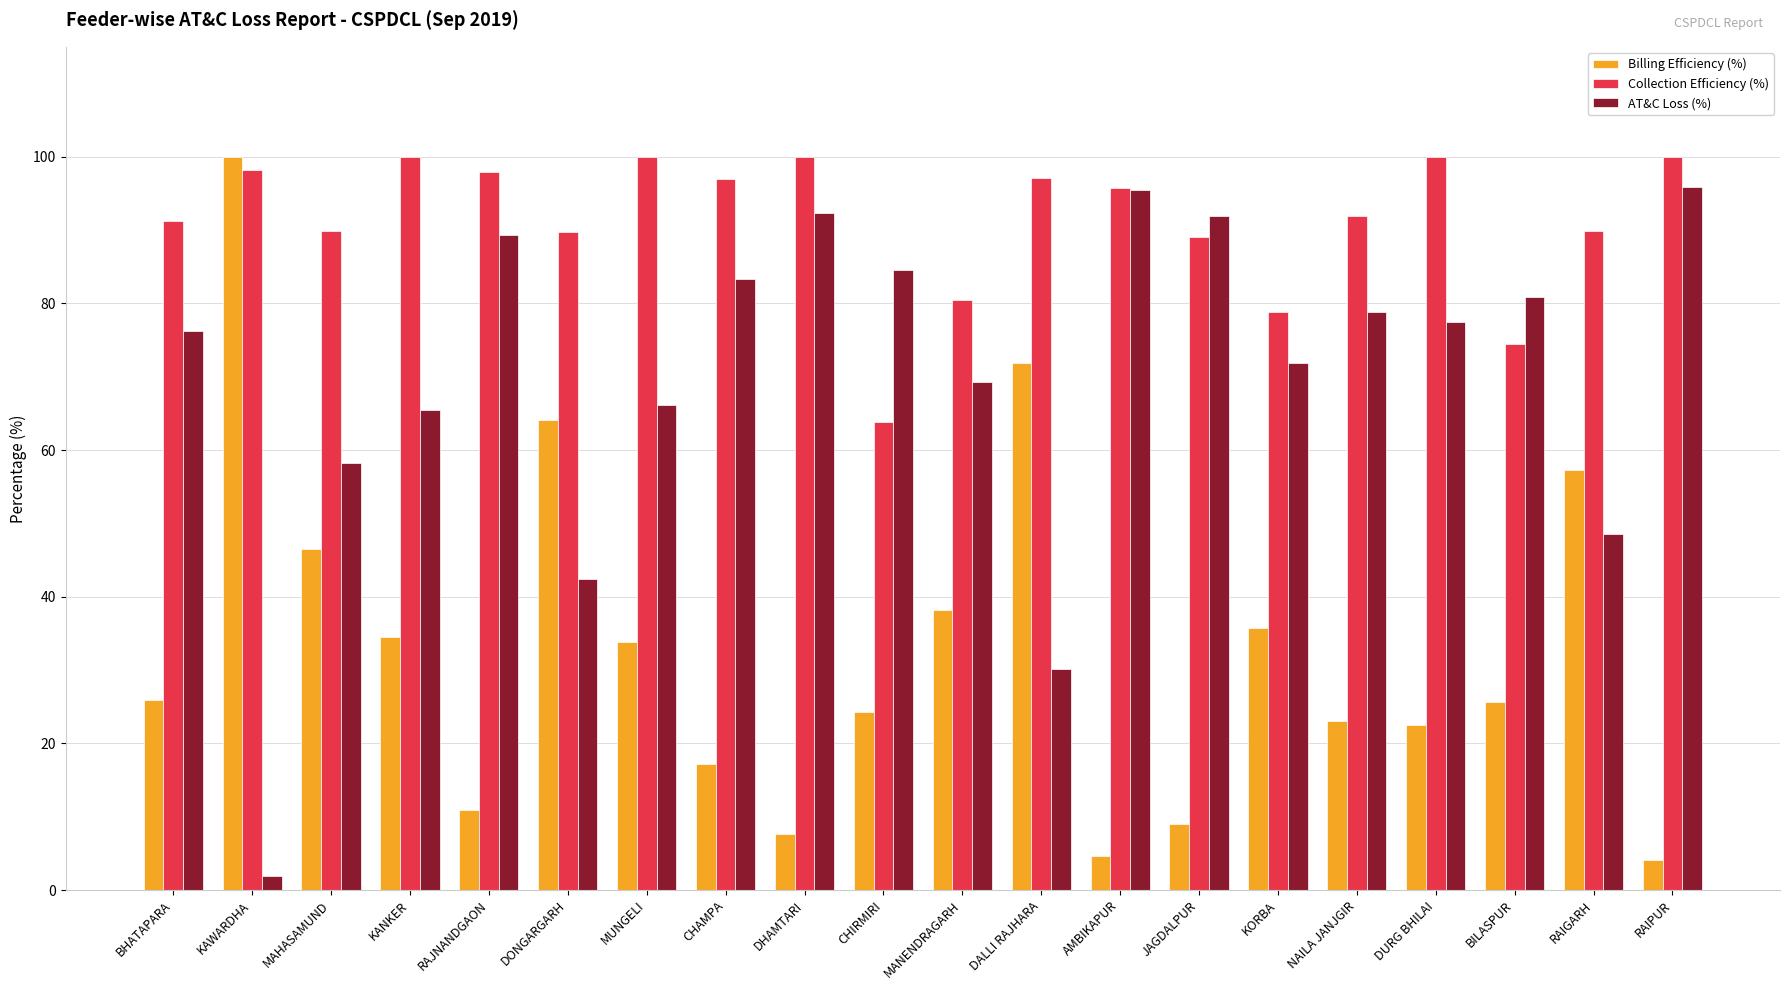

What are all the series names shown in the legend?

Billing Efficiency (%), Collection Efficiency (%), AT&C Loss (%)